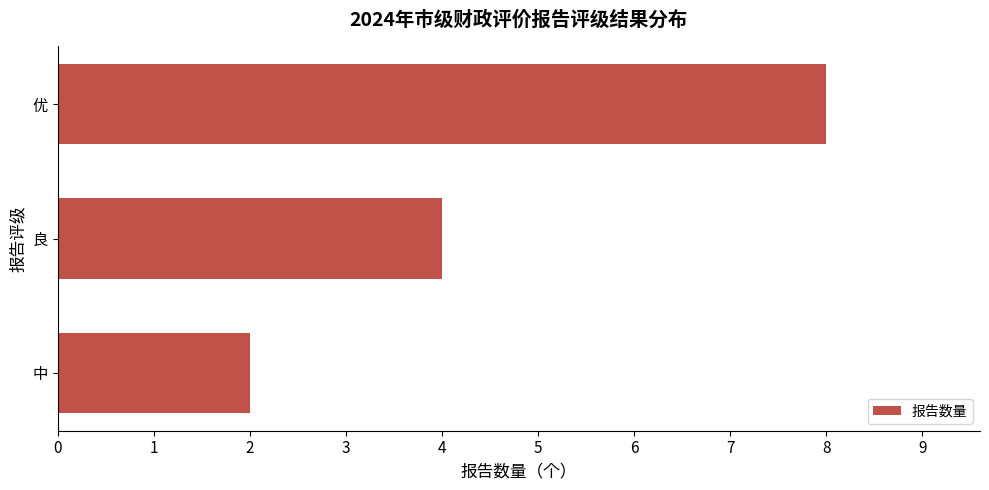

At which label is the value closest to 5?

良